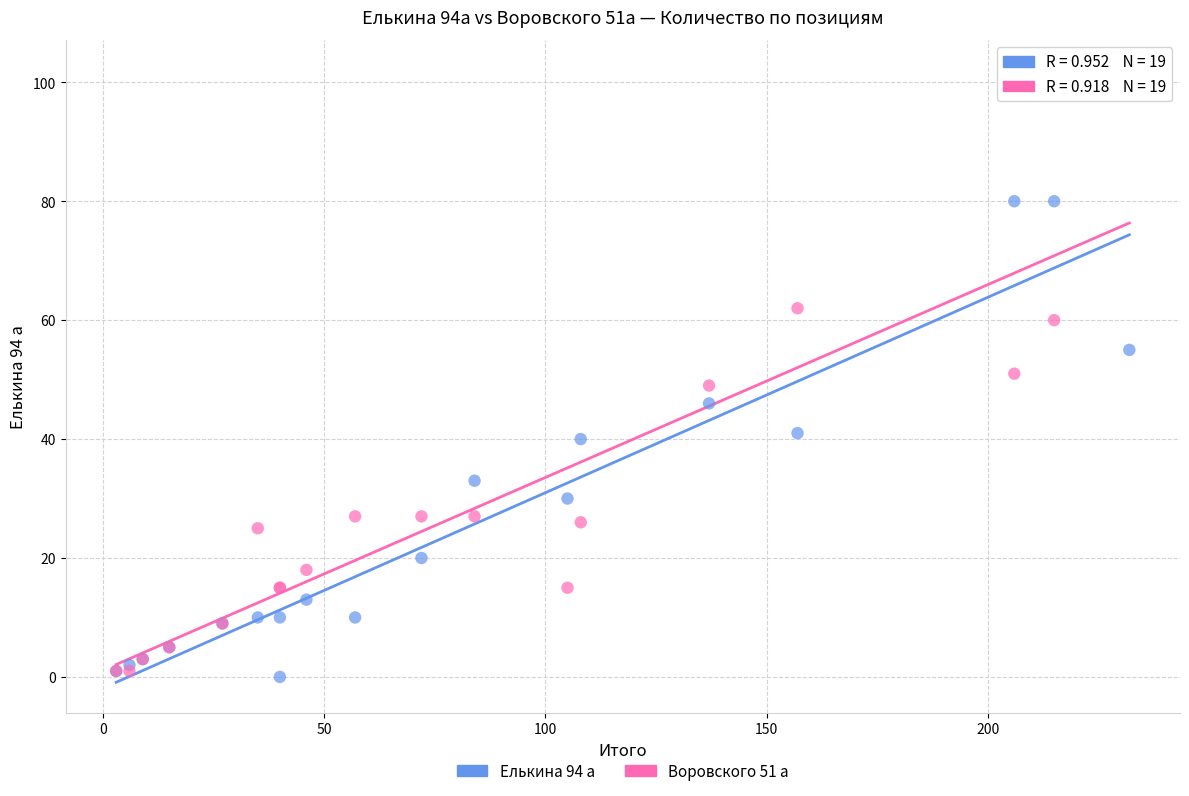

Which series has the largest Y range (max minus min)?

Воровского 51 а